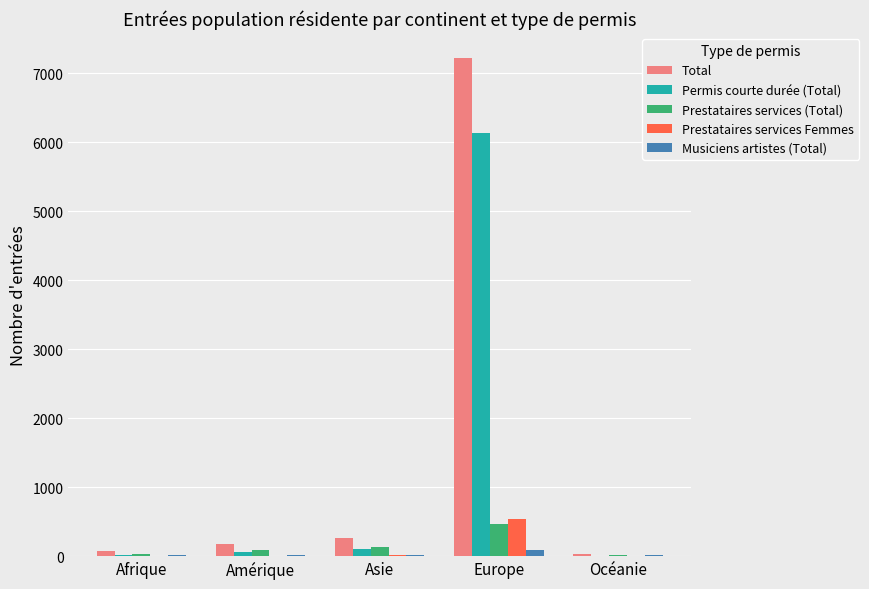

How many distinct data groups are displayed?

5